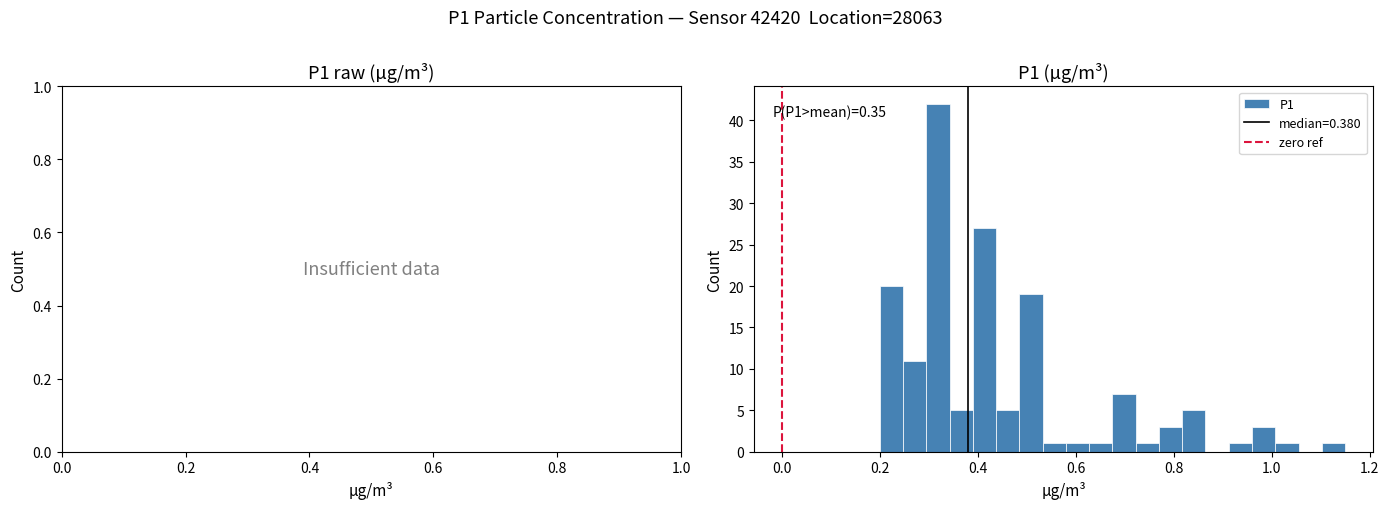

Around what value on the x-axis is the tallest bar? Give the approximate position of its centre, as read against the axis.

0.32